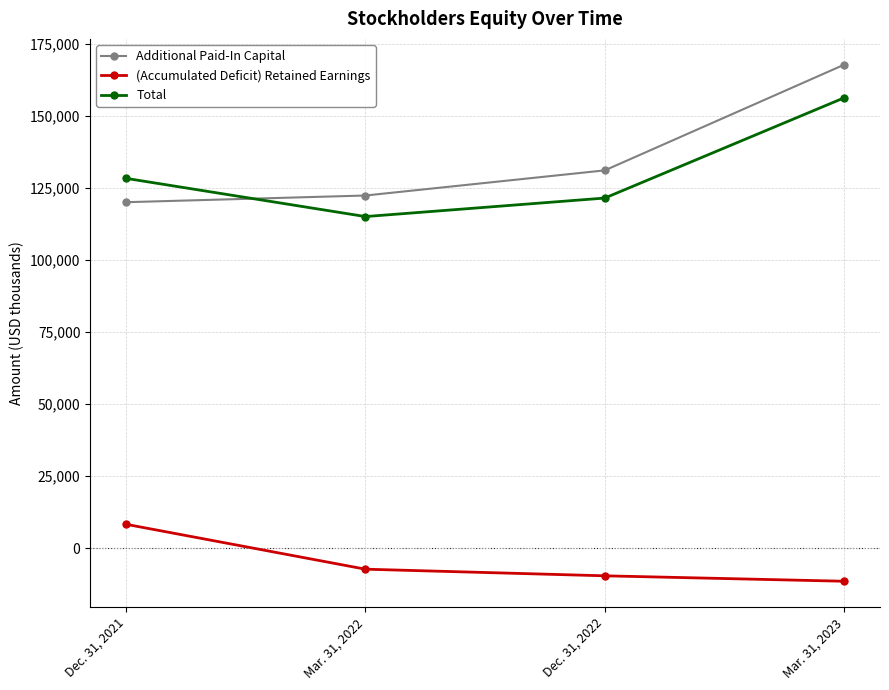

Rank the series by their maximum value, from highest to lowest.

Additional Paid-In Capital, Total, (Accumulated Deficit) Retained Earnings